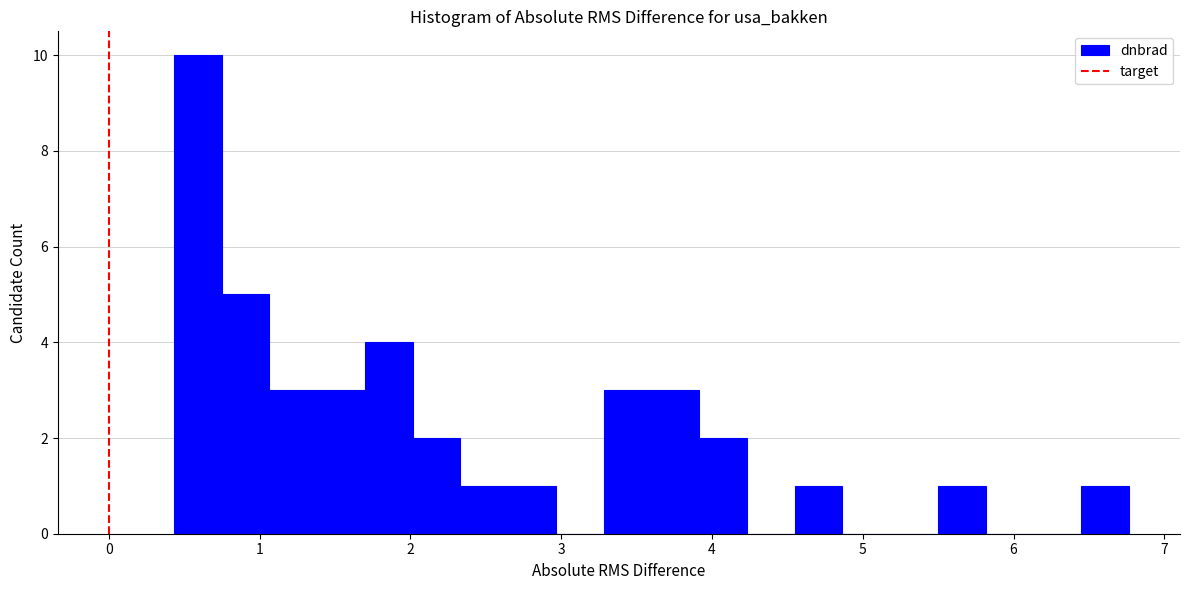

Read against the x-axis, roughly where is the centre of the tallest bar?

0.6